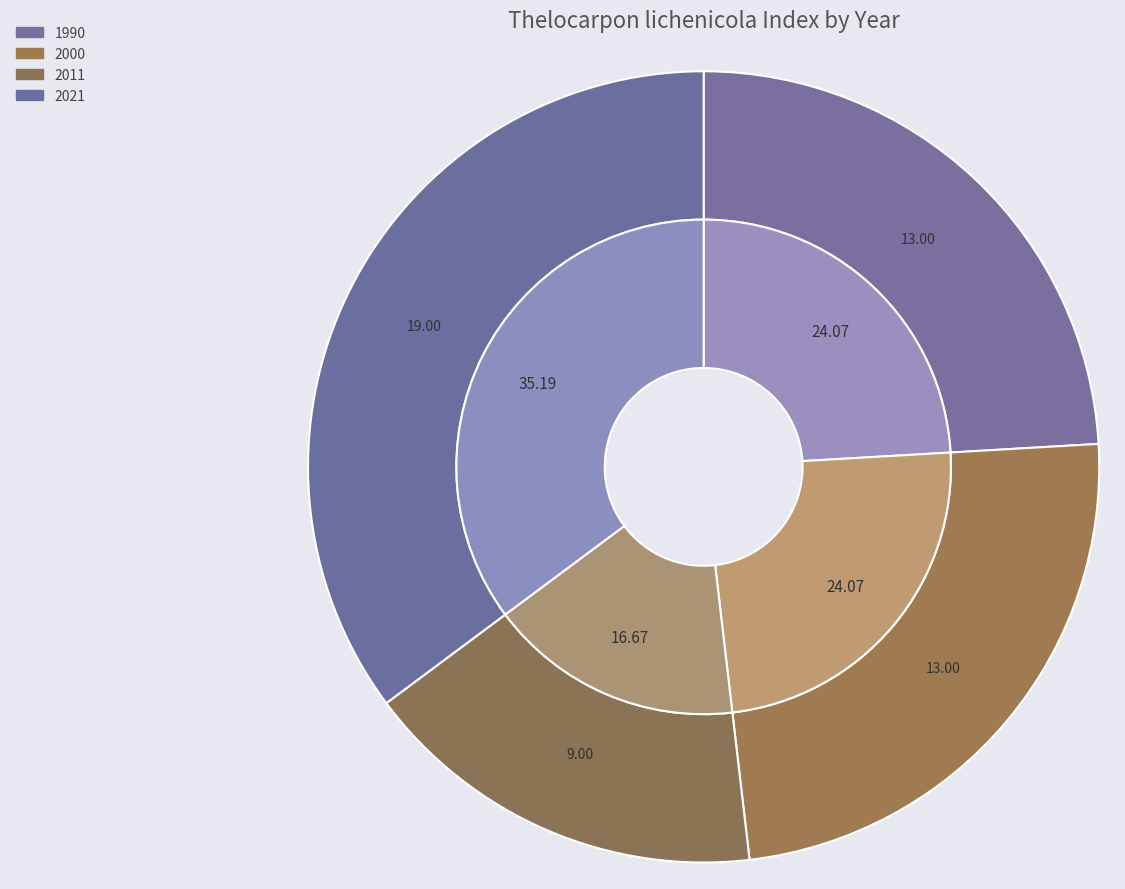

To the nearest percent, what is the combined percentage of 2021 and 1990?

59%